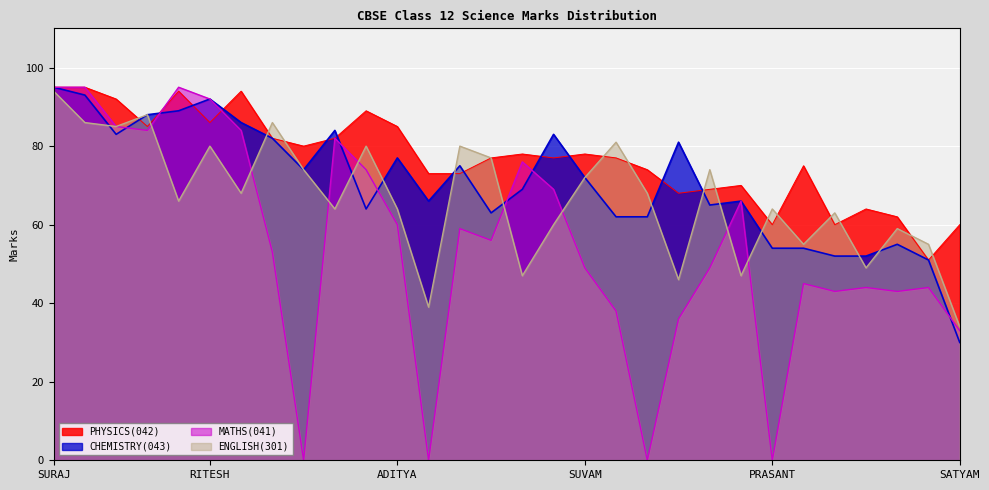

At which category does the chart reach its minimum across all series?

SWAPNA